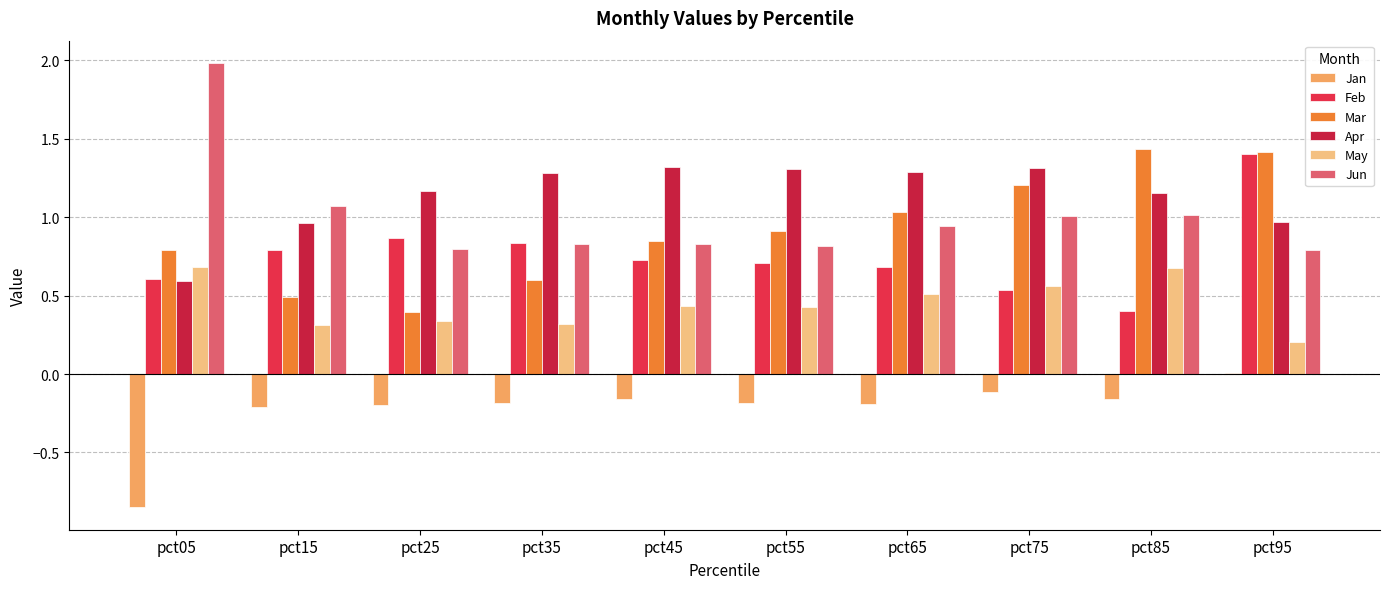

How many distinct data groups are displayed?

6